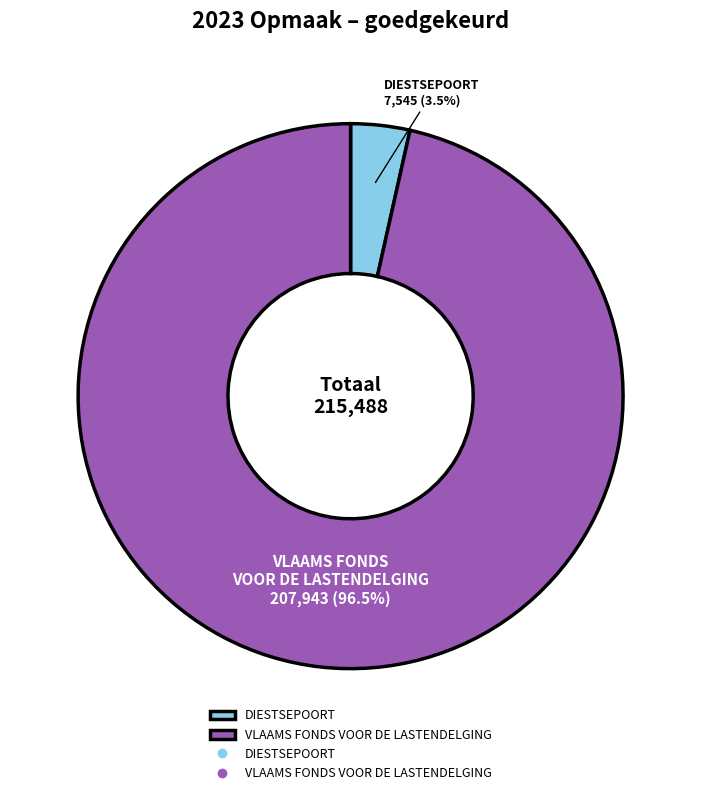

Which category has the smallest portion of the pie?

DIESTSEPOORT